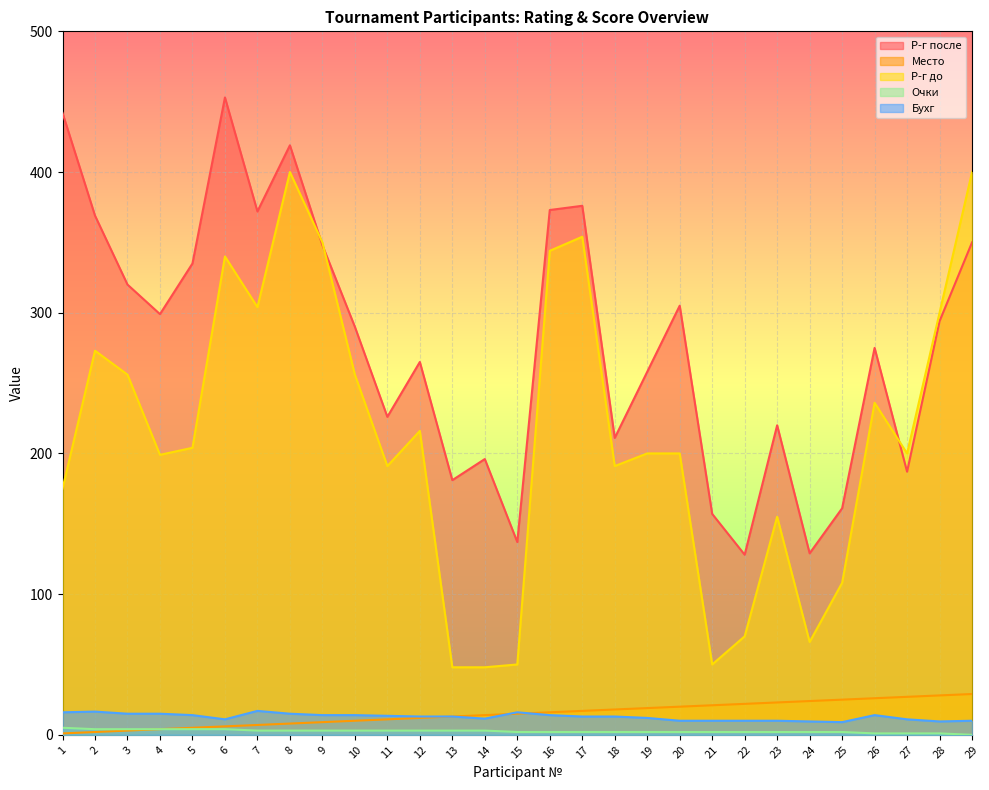

At which category does Р-г после reach its first local peak?

6